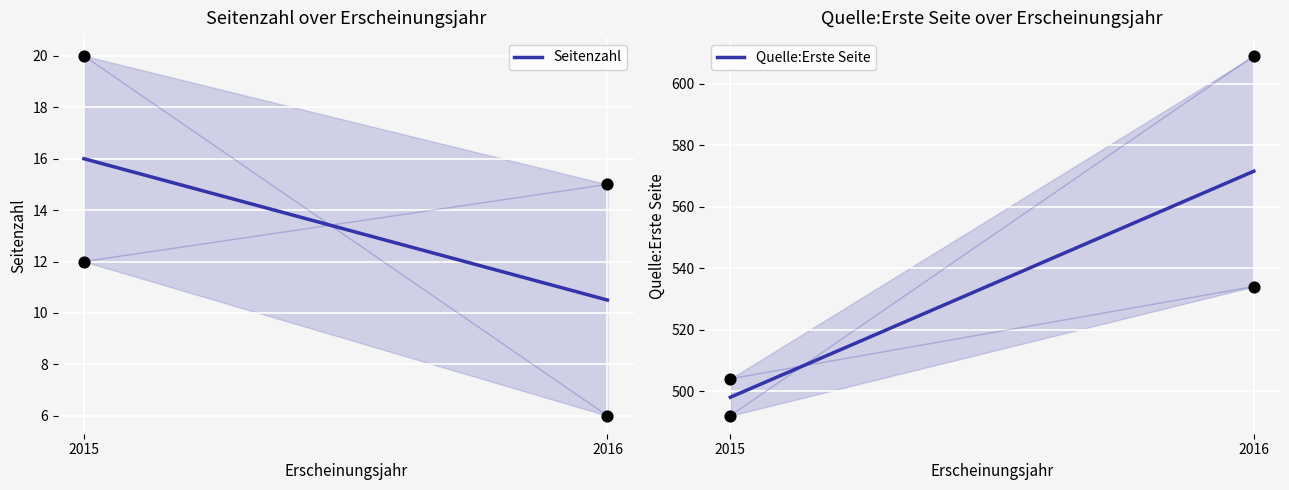

Which series has the largest Y range (max minus min)?

Quelle:Erste Seite